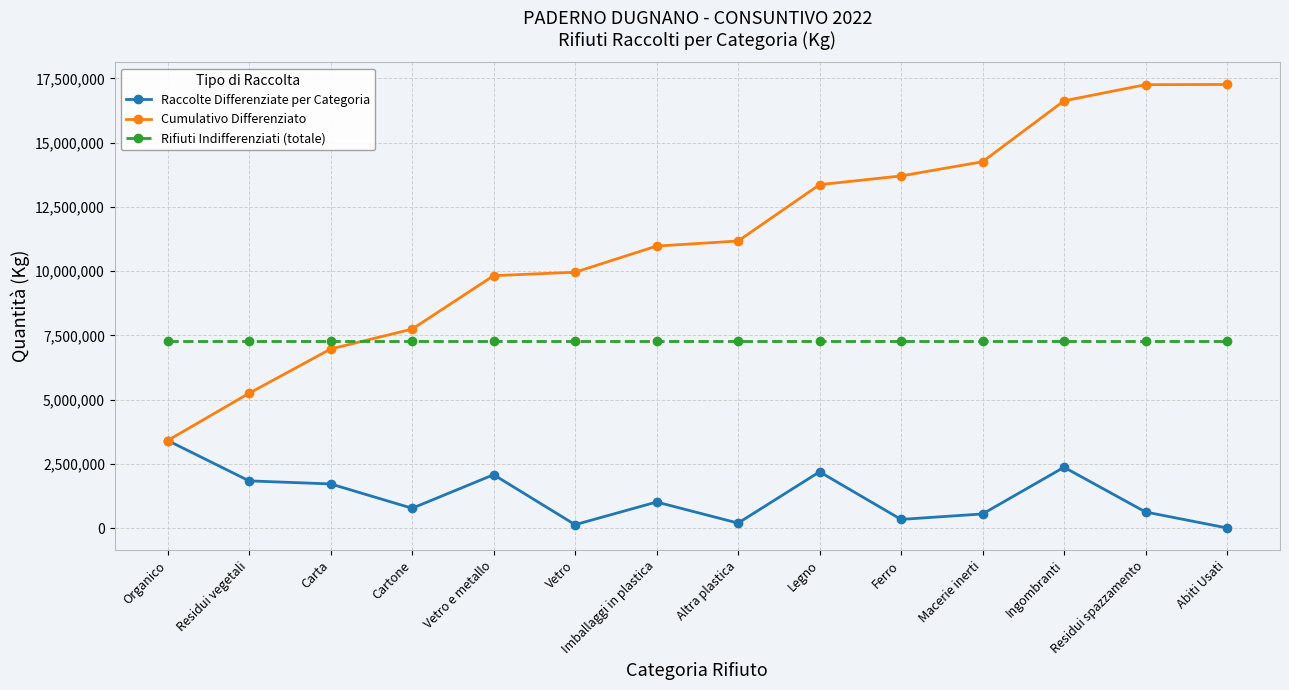

What is the minimum value for Raccolte Differenziate per Categoria?

8190